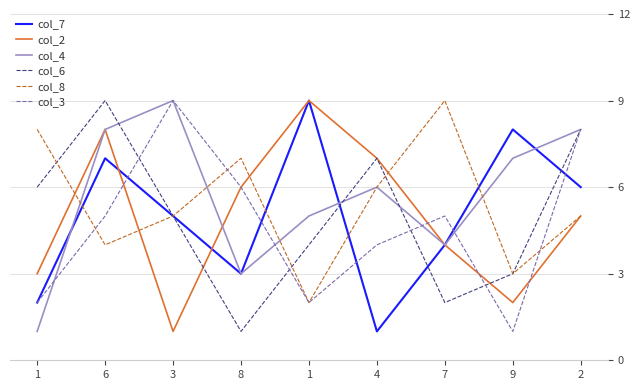

Rank the series by their maximum value, from lowest to highest.

col_7, col_2, col_4, col_6, col_8, col_3